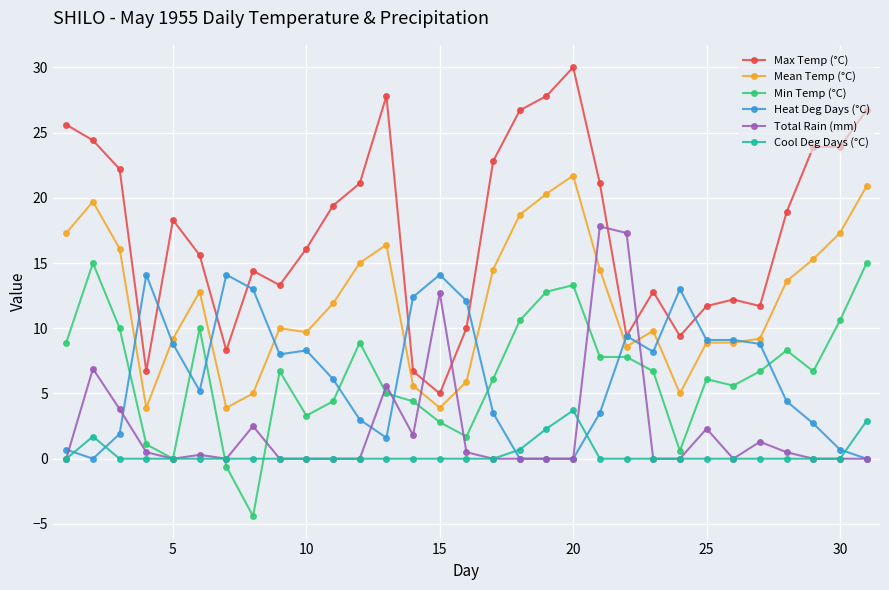

Which series has the largest total across all categories?

Max Temp (°C)